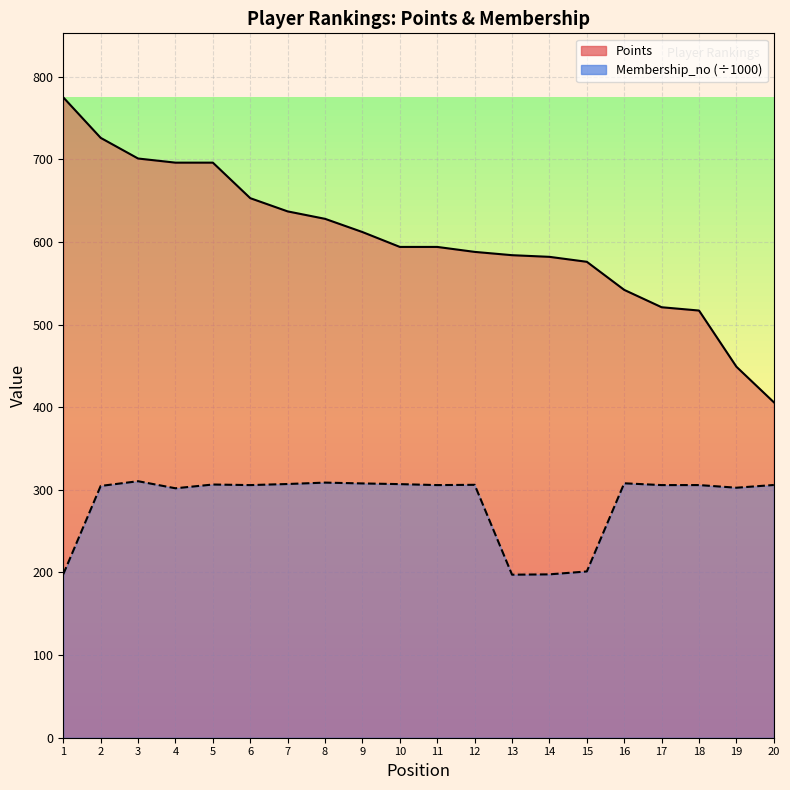

Where does the Points series first go above 594?

1